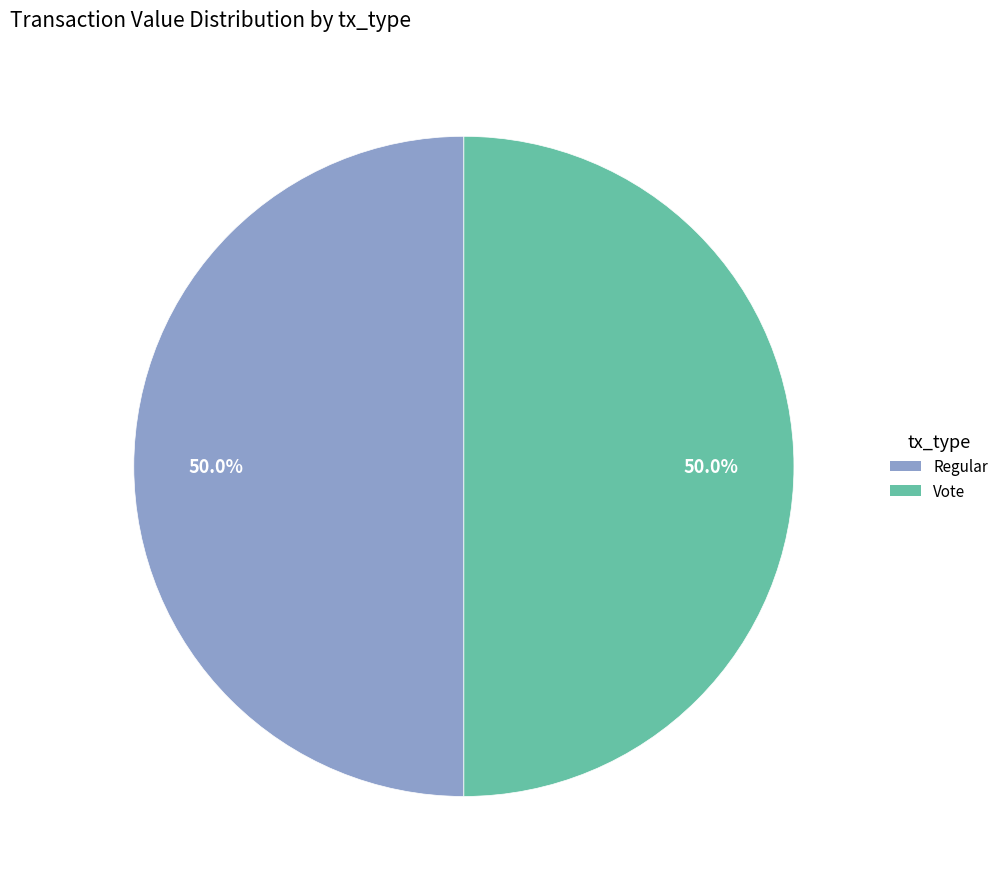

Is the sum of Regular and Vote greater than half?

Yes